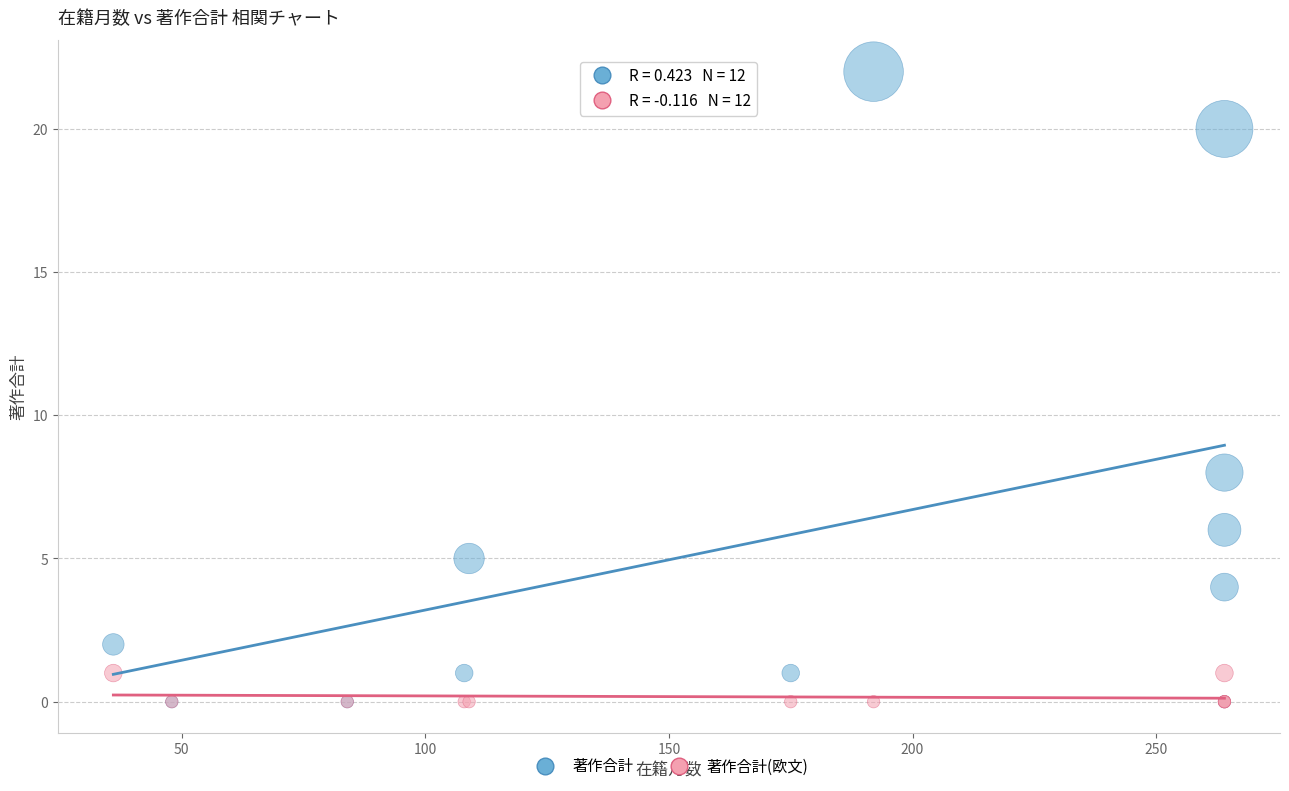

In the 著作合計 series, what Y value is closest to 11?

8